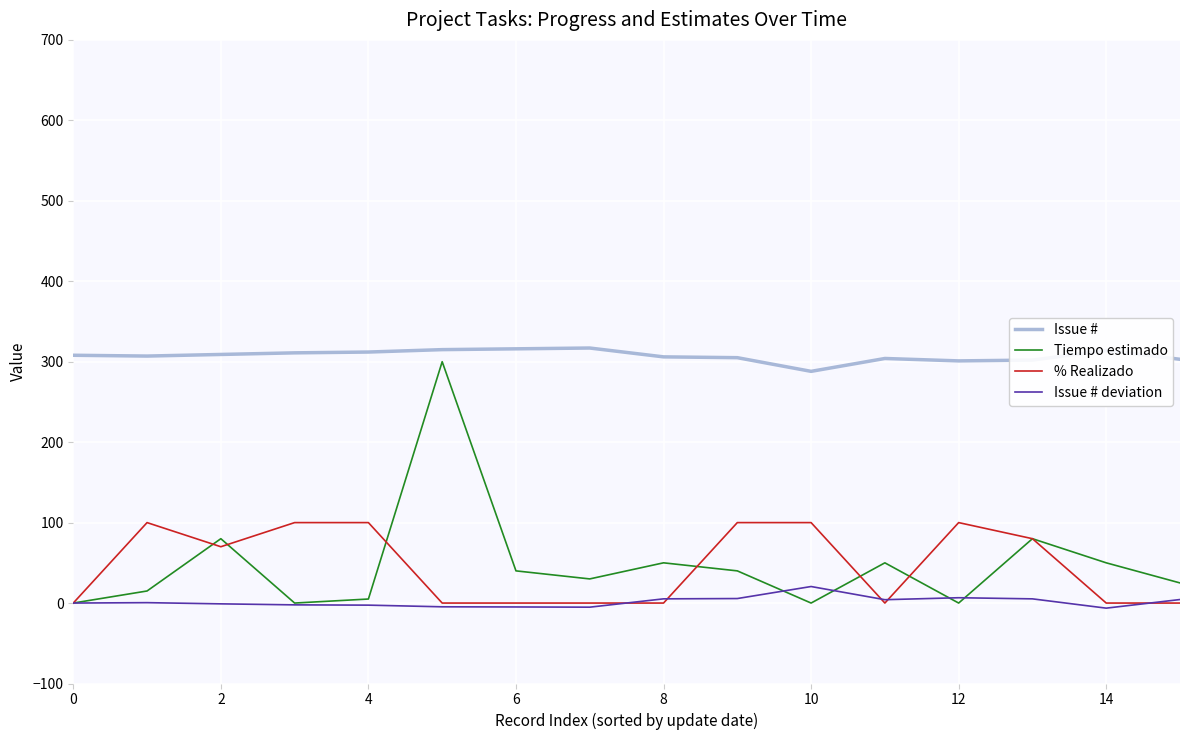

True or false: Issue # and % Realizado cross at least once.

False